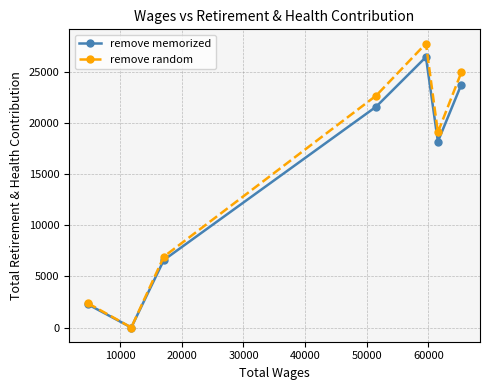

Which series has the largest total across all categories?

remove random